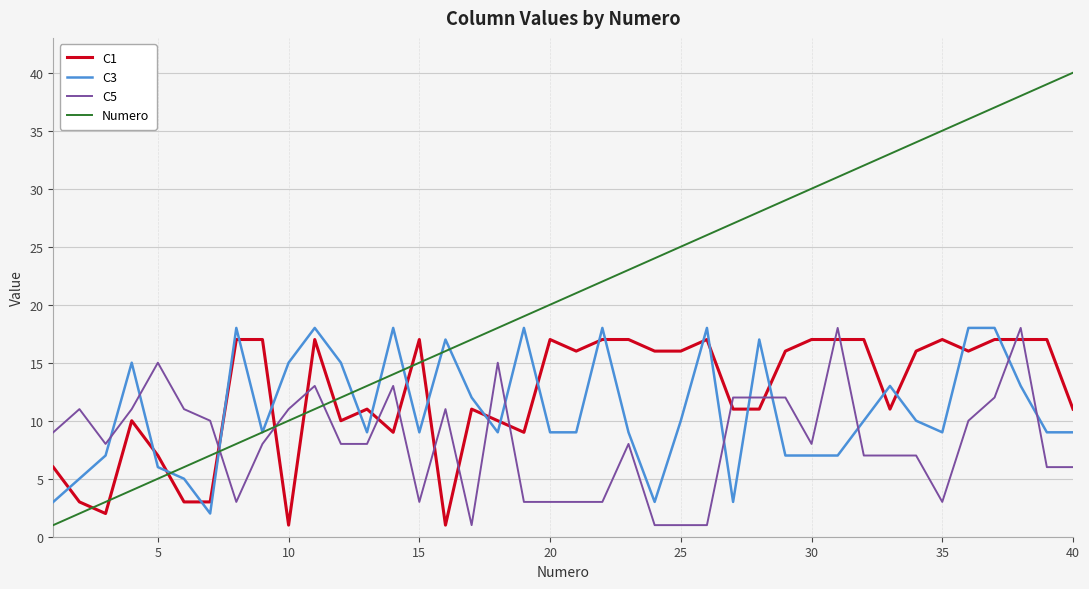

How many categories are shown in the chart?

40